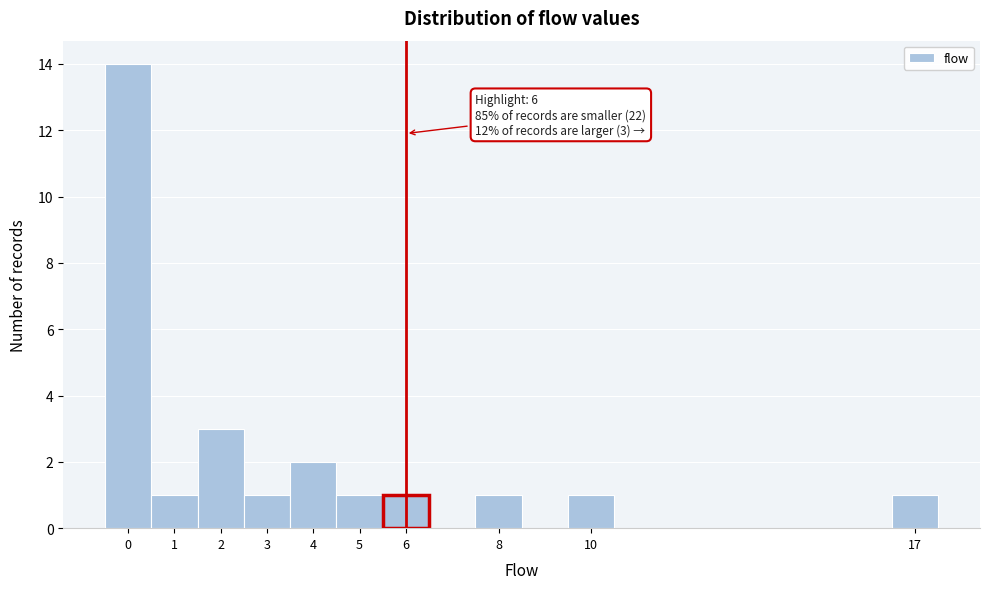

Over which range of the x-axis is the bar tallest?

-0.5 to 0.5